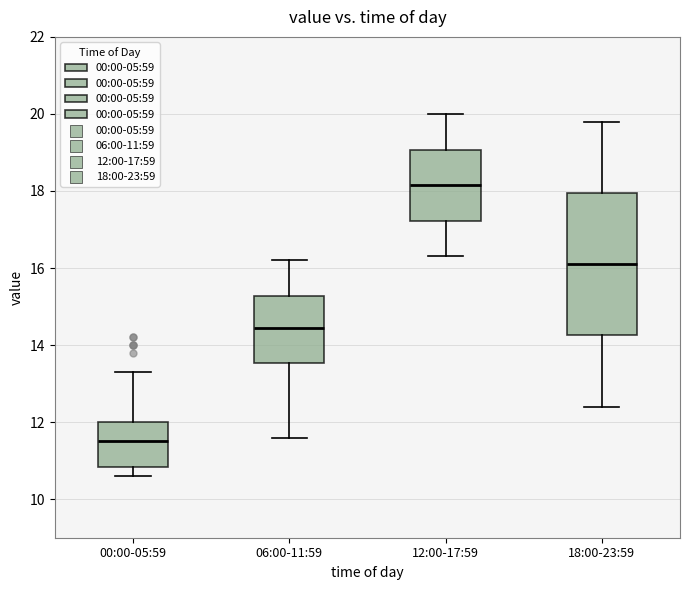

Reading left to right, transcribe this box plot: for each box, give where its median line is, the range the box spans, and where its two whiskers end, as read against the y-axis. The values are not printed on the chart, so give them approximately, as read against the axis.

00:00-05:59: median 11.6, box 10.8 to 12.0, whiskers 10.6 to 13.4
06:00-11:59: median 14.4, box 13.6 to 15.2, whiskers 11.6 to 16.2
12:00-17:59: median 18.2, box 17.2 to 19.0, whiskers 16.4 to 20.0
18:00-23:59: median 16.2, box 14.2 to 18.0, whiskers 12.4 to 19.8